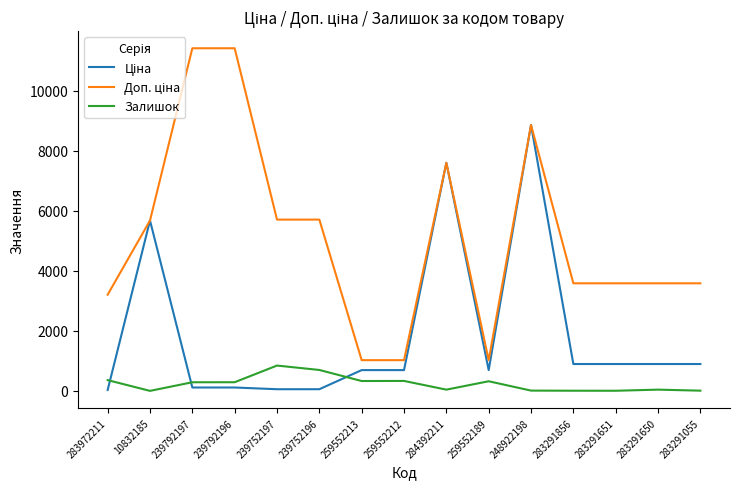

The Залишок series shows 11.0 at 248922198. True or false?

True